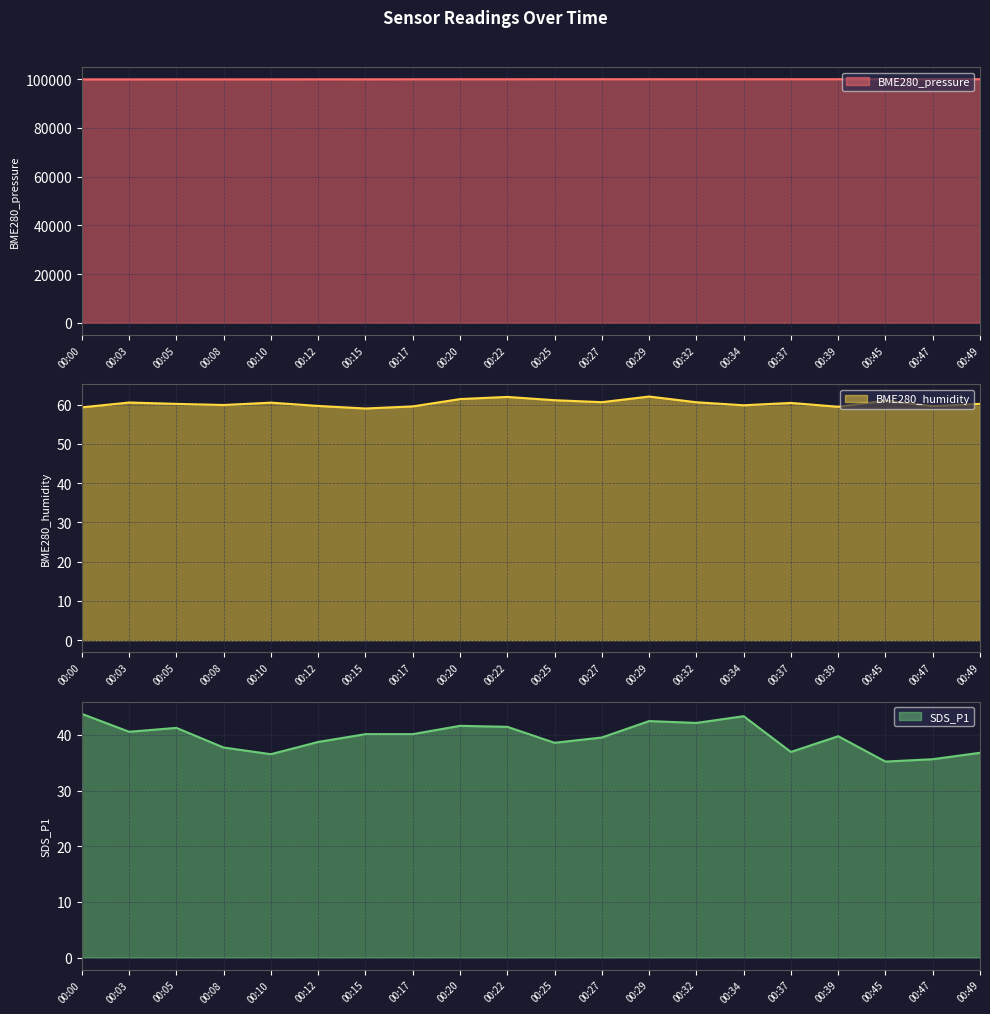

How many lines are shown in the chart?

3